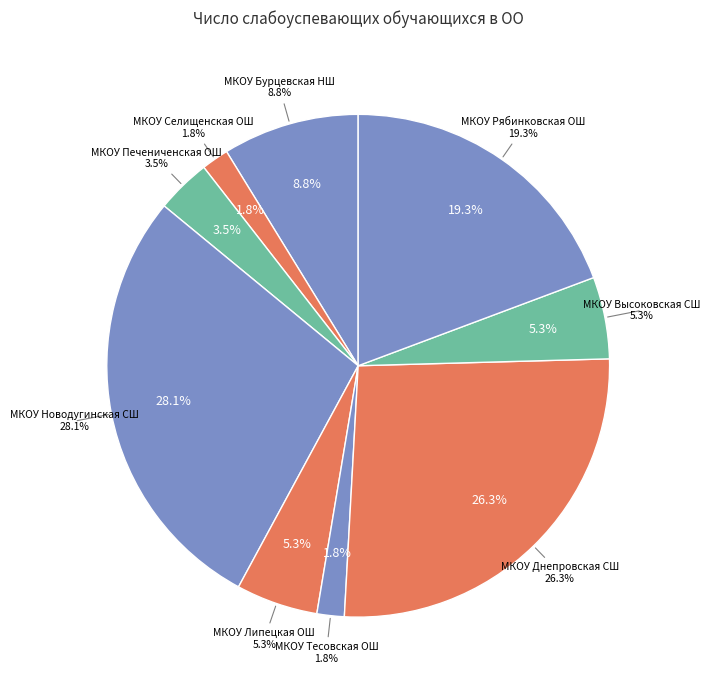

How much of the chart is everything except МКОУ Торбеевская ОШ?

100.0%